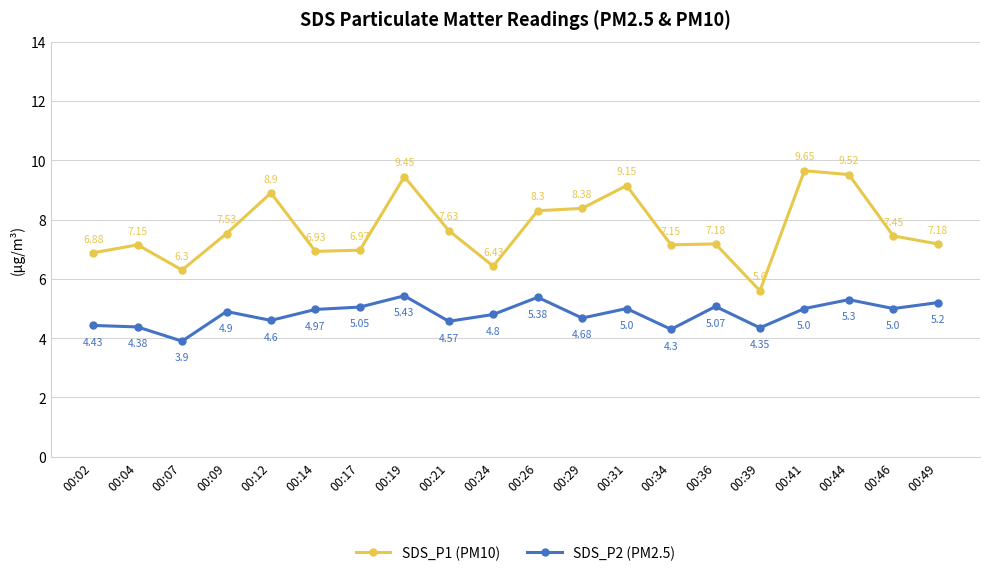

Where does the SDS_P2 (PM2.5) series first go above 4?

00:02